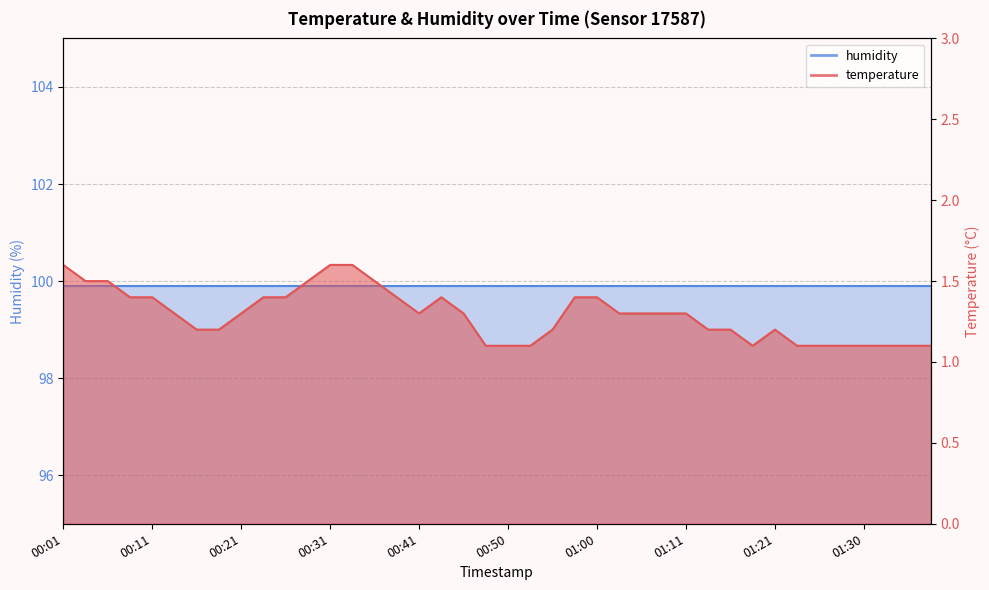

What is the label of the 8th point from the right?

01:21